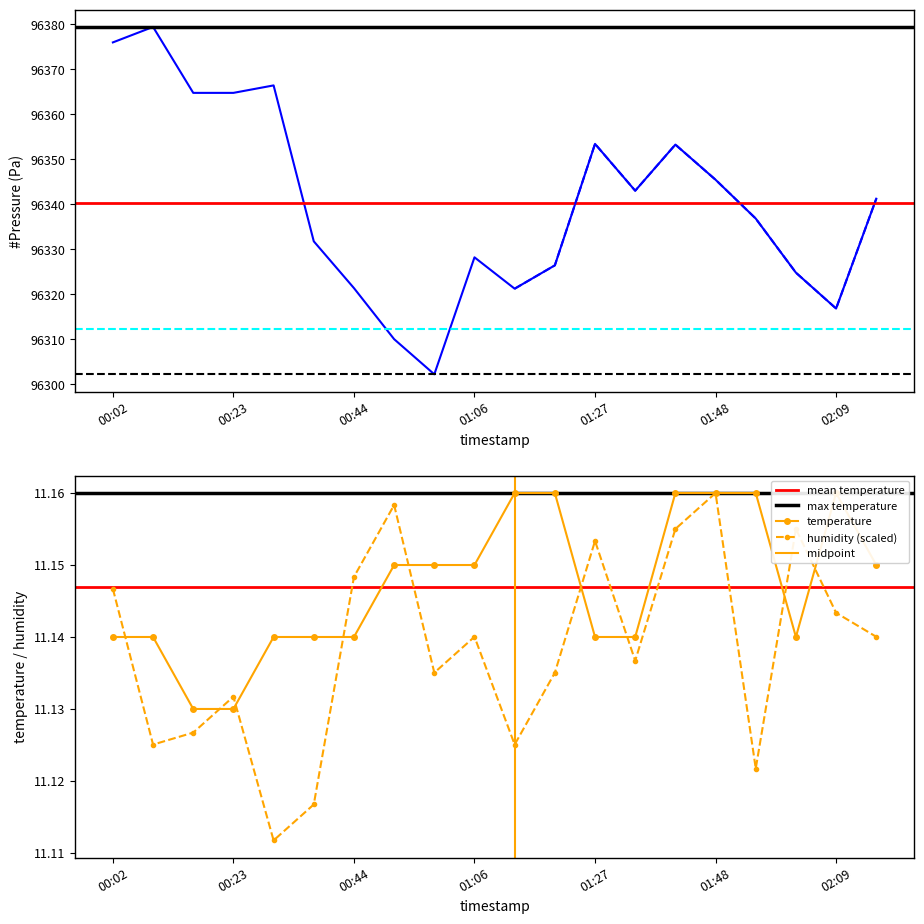

The value of humidity at 00:59 is 11.1. True or false?

True